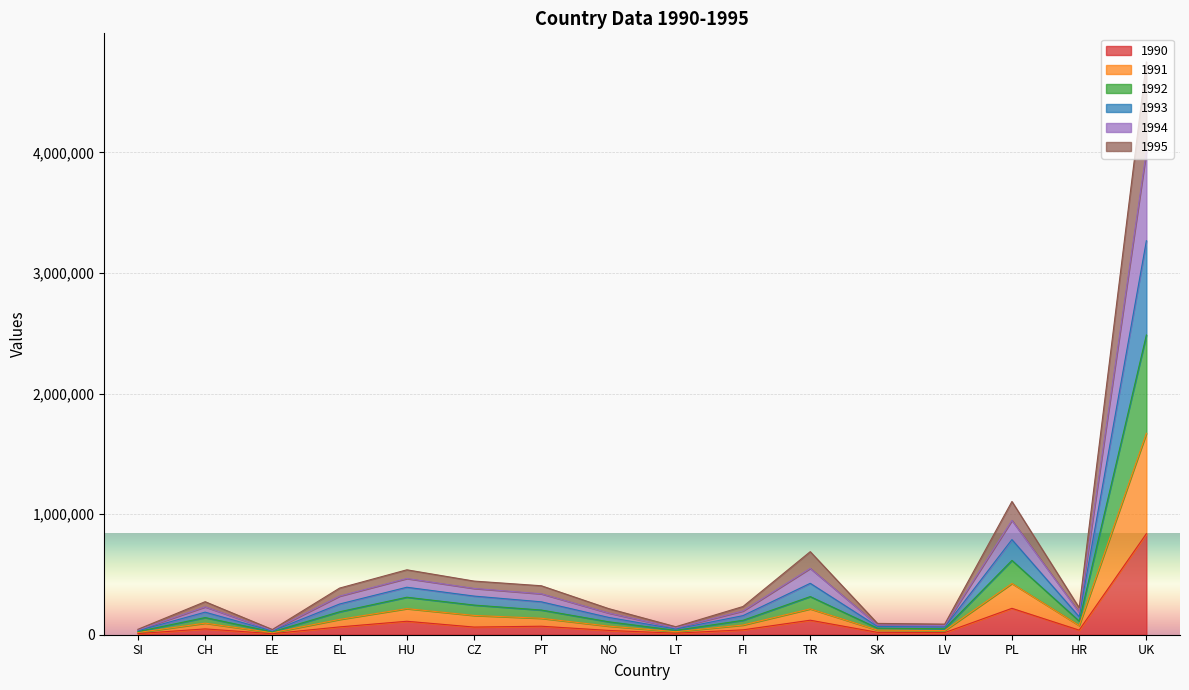

At which category is the sum across all series the highest?

UK